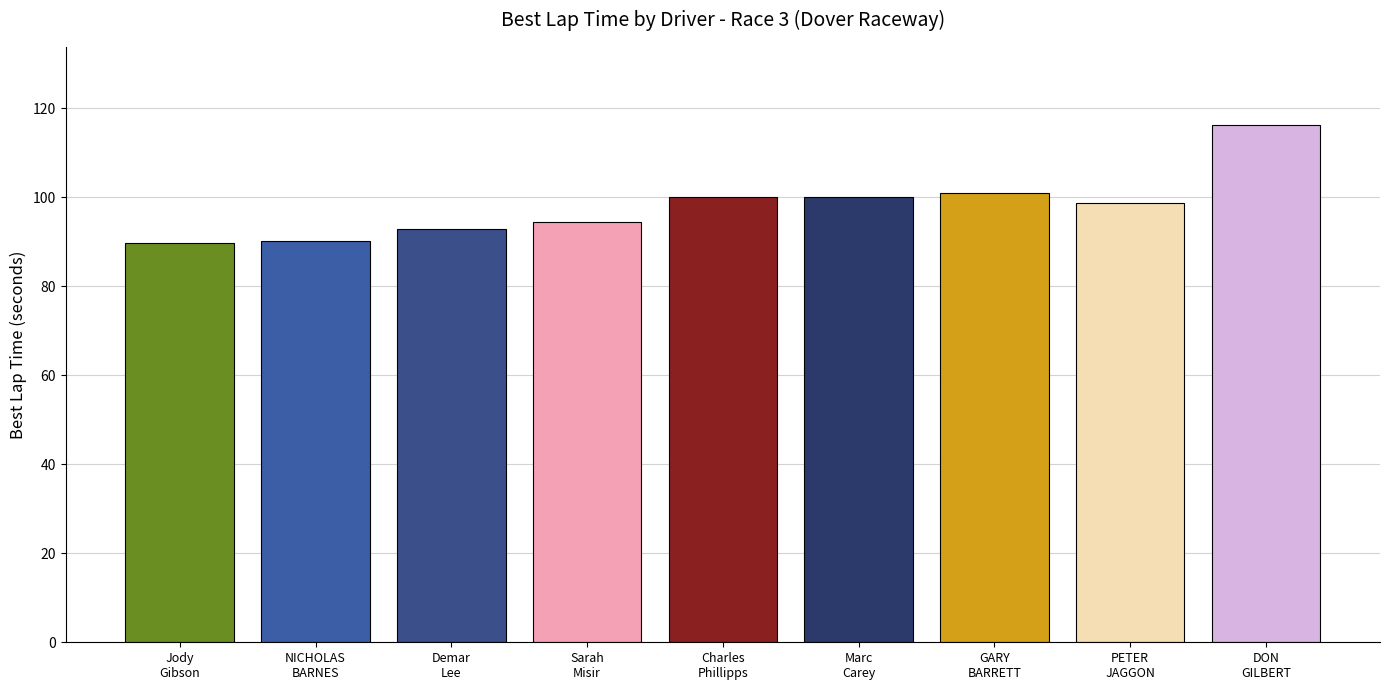

How many categories are shown in the chart?

9